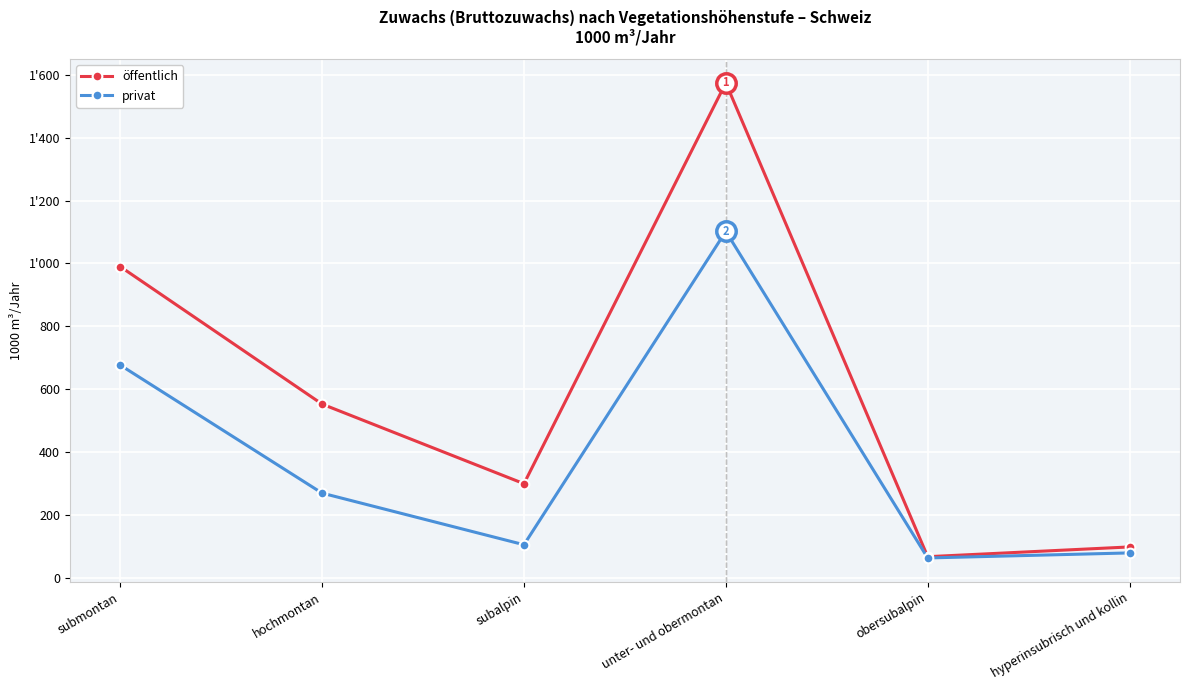

True or false: privat has more than 2 points higher than both neighbors.

False